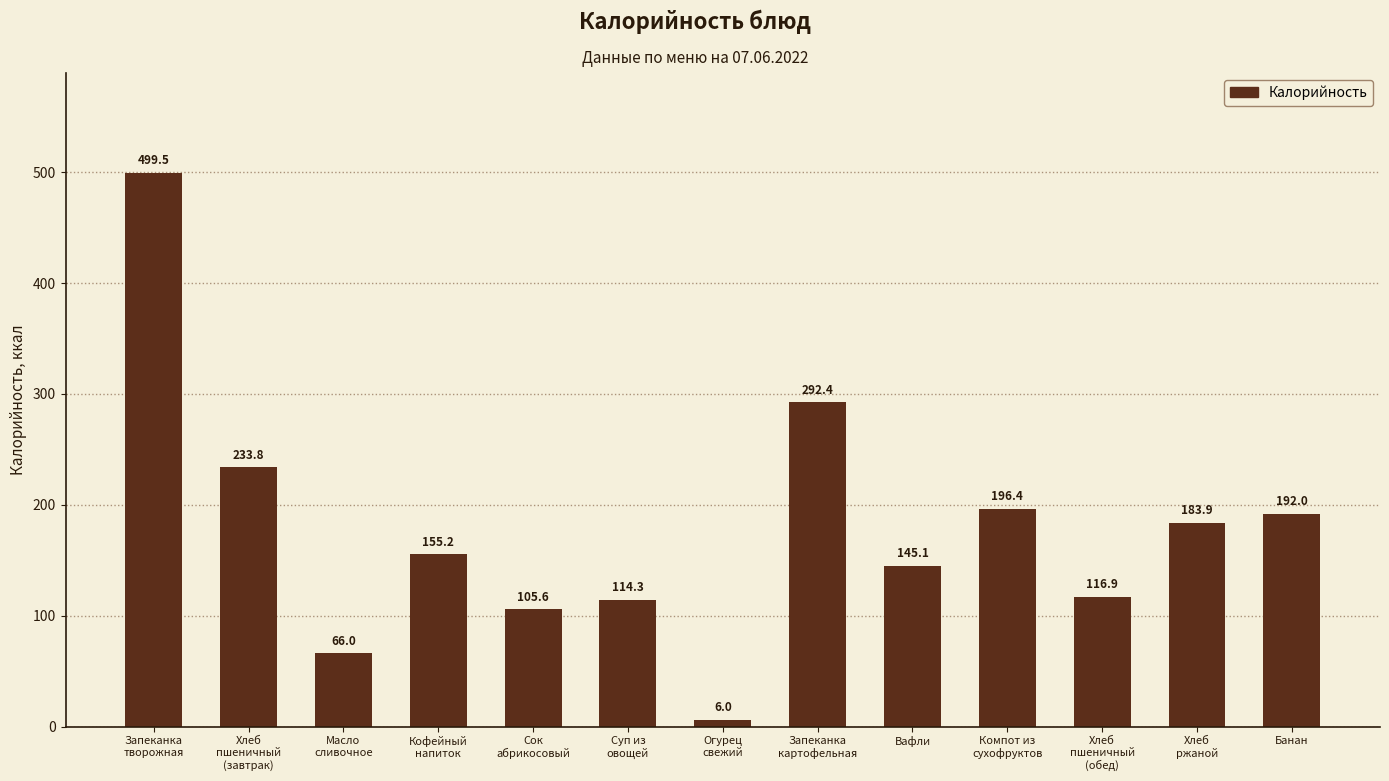

Does the chart contain stacked bars?

No